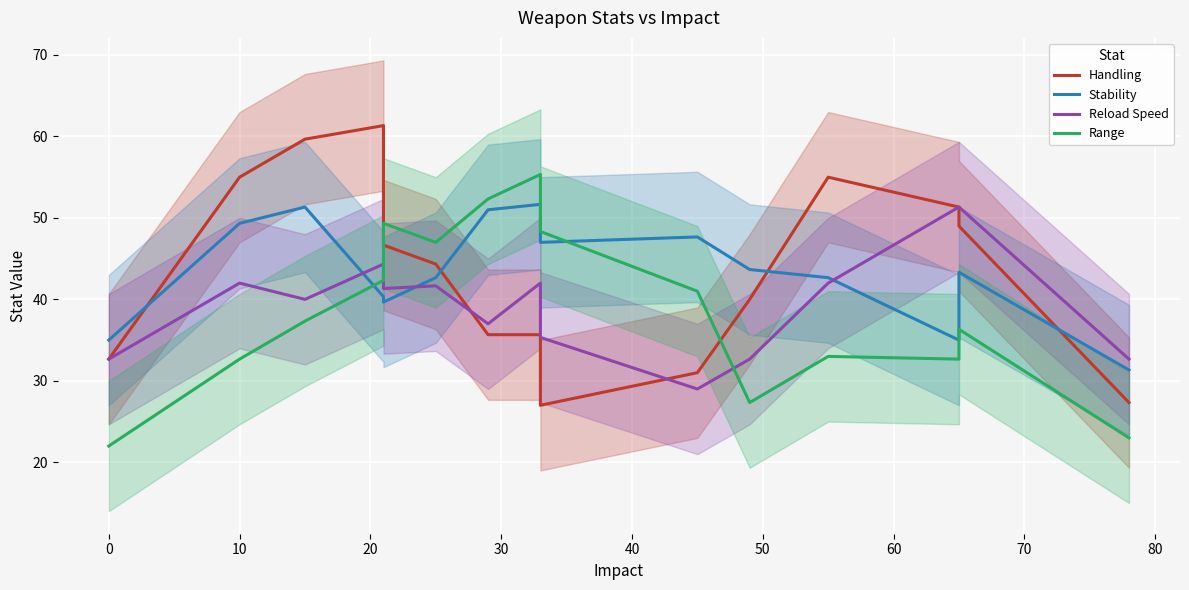

Reading right to left, extract all data points from this chart.

Handling: 27.3	49.0	51.3	55.0	40.0	31.0	27.0	35.7	35.7	44.3	46.7	61.3	59.7	55.0	32.7
Stability: 31.3	43.3	35.0	42.7	43.7	47.7	47.0	51.7	51.0	42.7	39.7	40.3	51.3	49.3	35.0
Reload Speed: 32.7	51.3	51.3	42.0	32.7	29.0	35.3	42.0	37.0	41.7	41.3	44.3	40.0	42.0	32.7
Range: 23.0	36.3	32.7	33.0	27.3	41.0	48.3	55.3	52.3	47.0	49.3	42.3	37.3	32.7	22.0